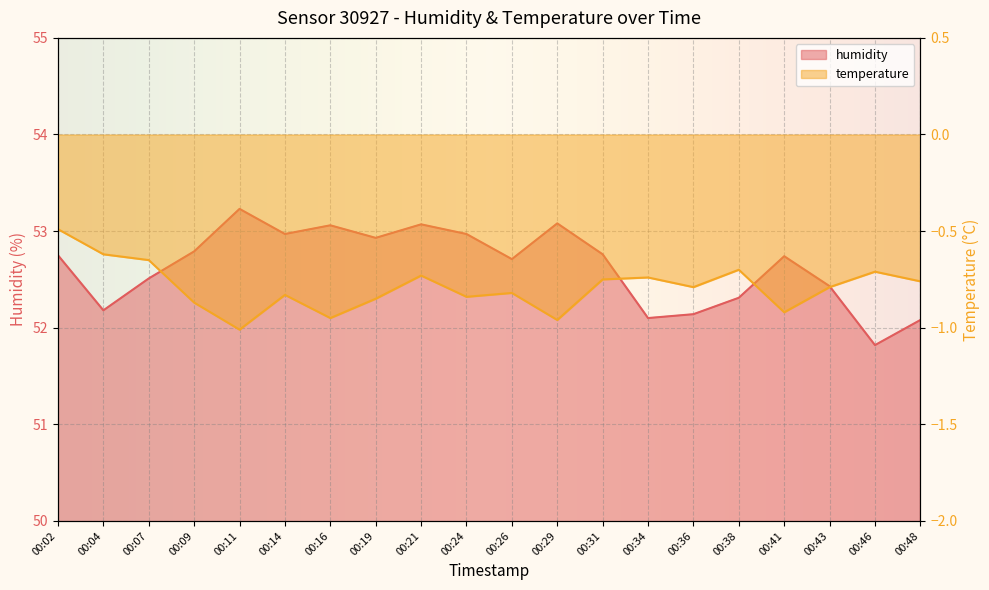

The value of humidity at 00:07 is 52.5. True or false?

True